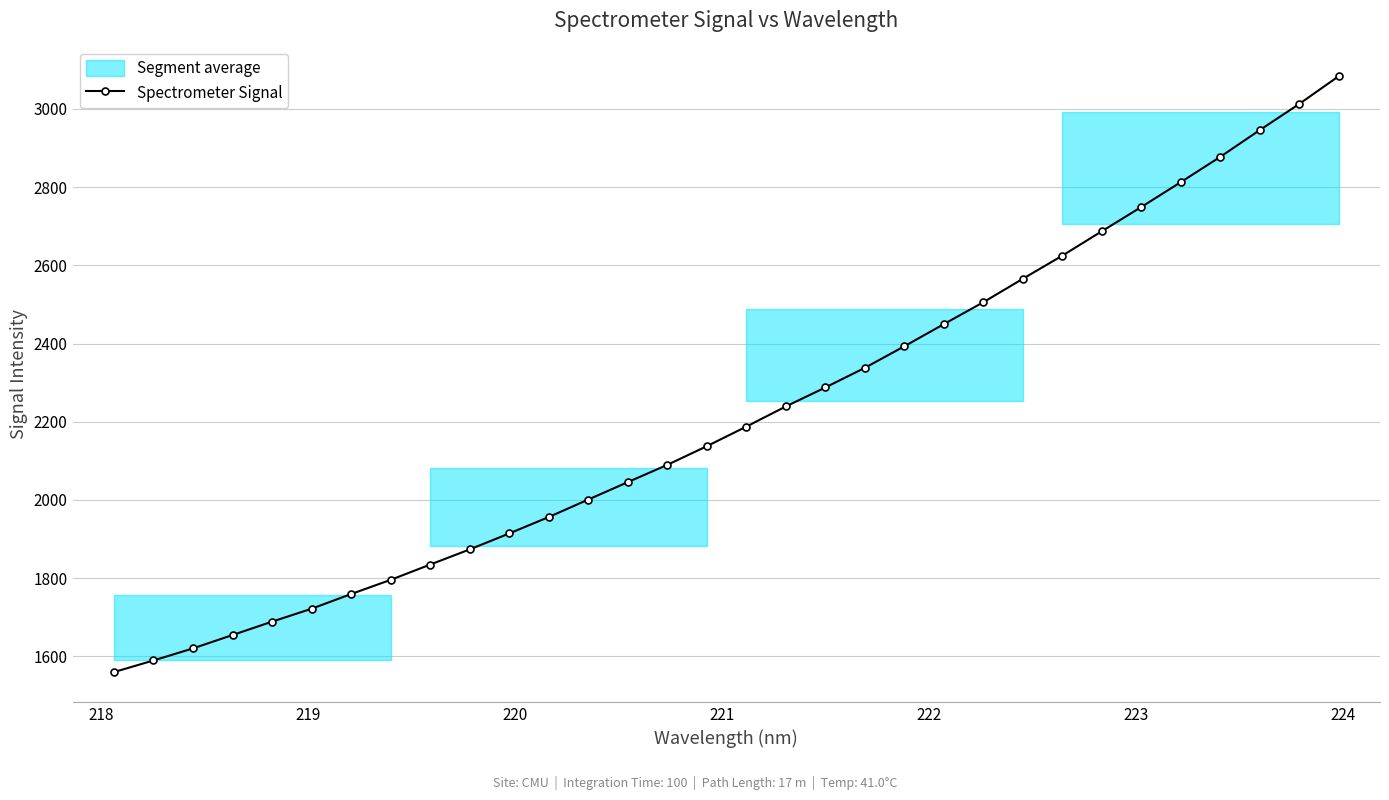

What is the greatest value displayed?

3083.7